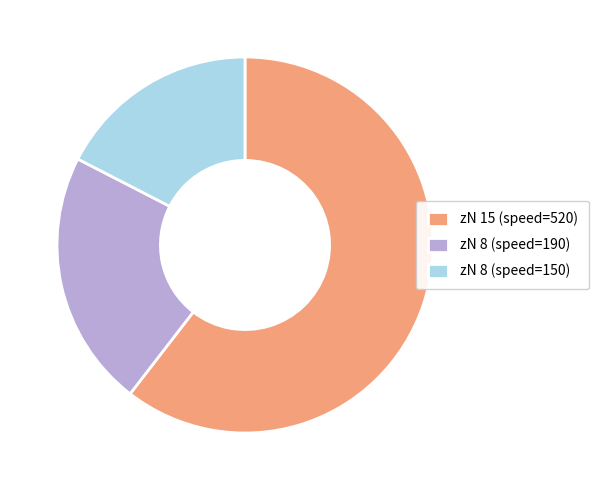

True or false: zN 8 (speed=190) accounts for 22% of the total.

True